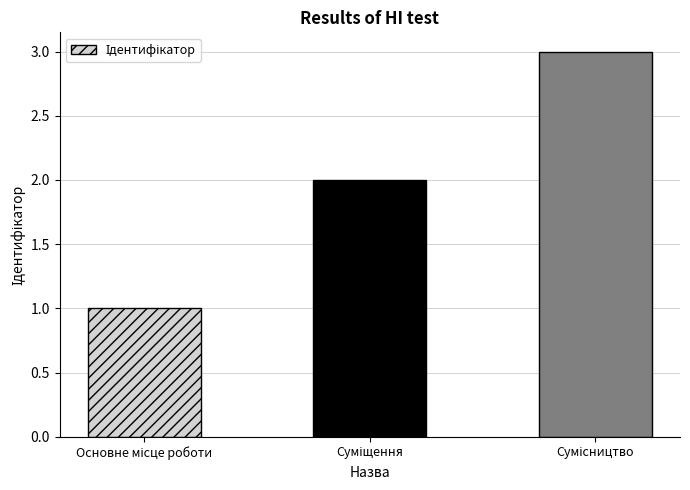

What is the greatest value displayed?

3